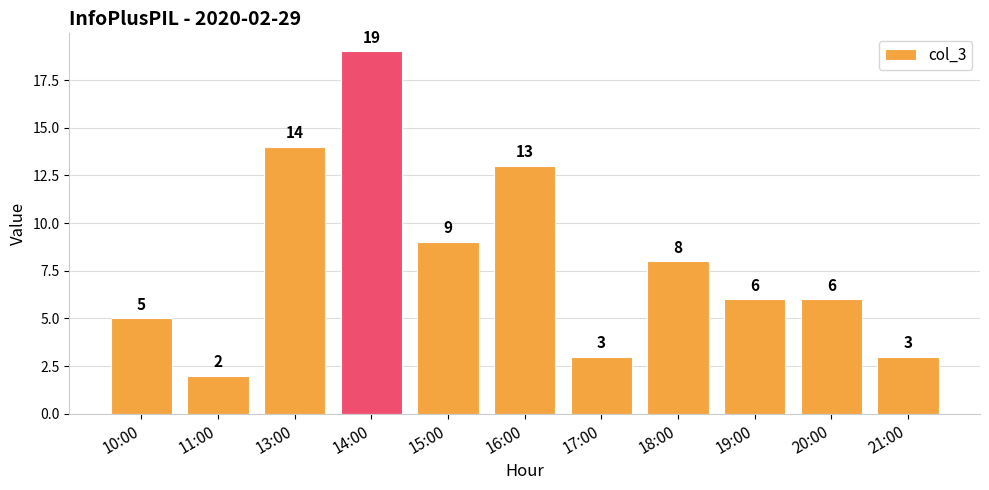

What is the greatest value displayed?

19